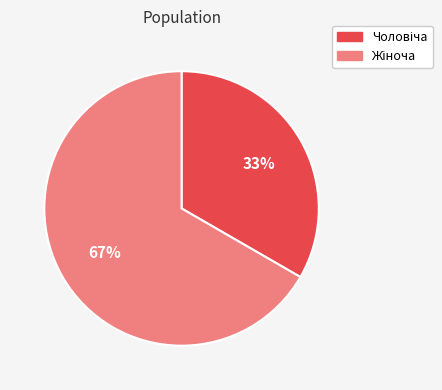

Does any single category account for the majority?

Yes